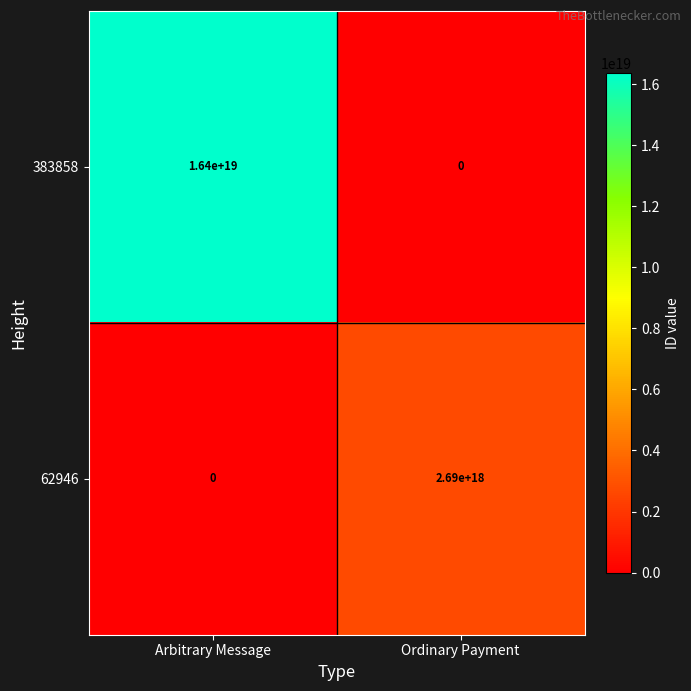

Which series has the largest total across all categories?

383858